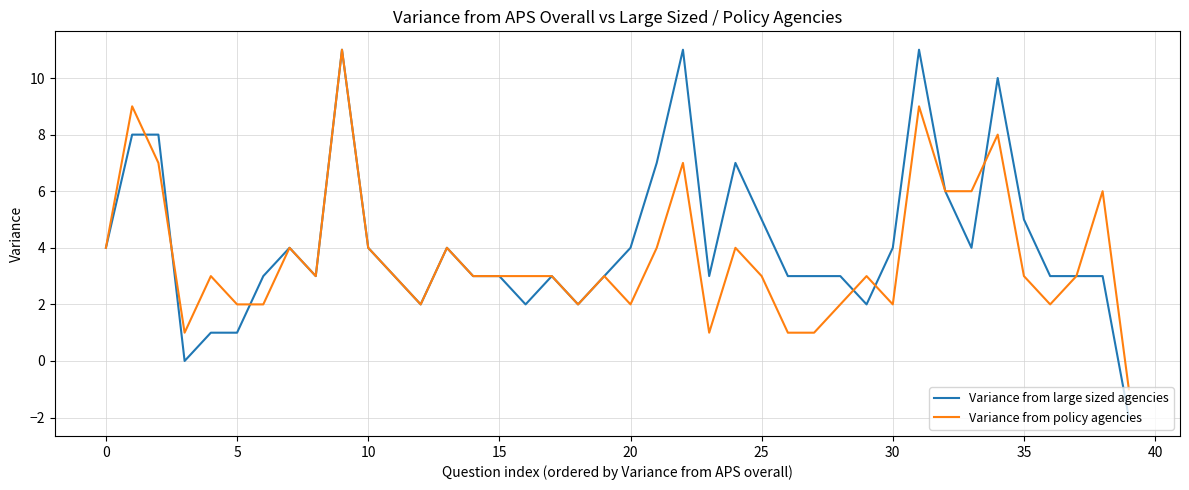

What is the highest value of the Variance from large sized agencies series?

11